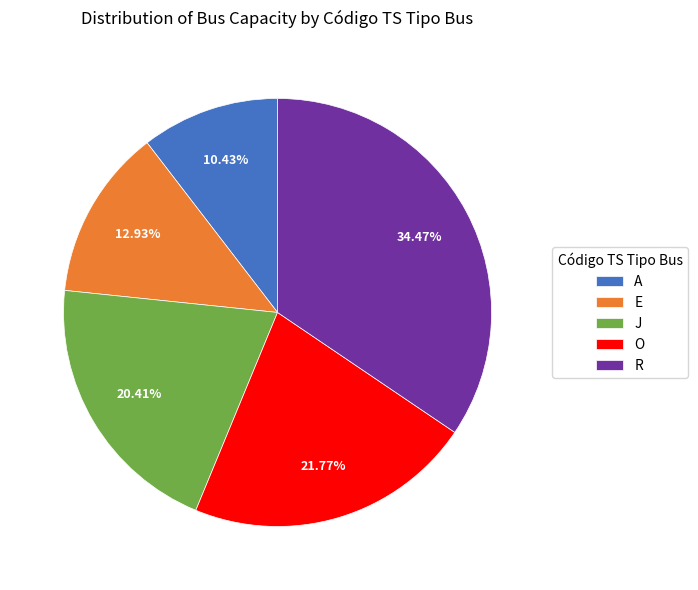

Combined, what portion of the pie is R and J?

54.9%